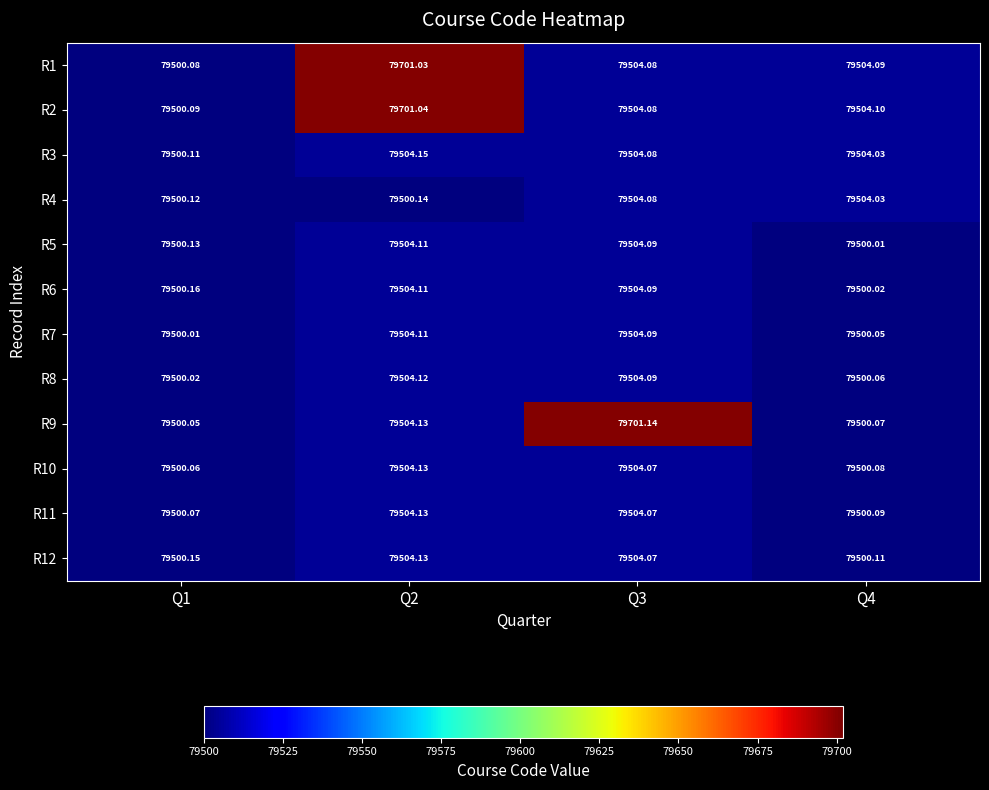

Is the value of R6 at Q1 greater than the value of R1 at Q2?

No